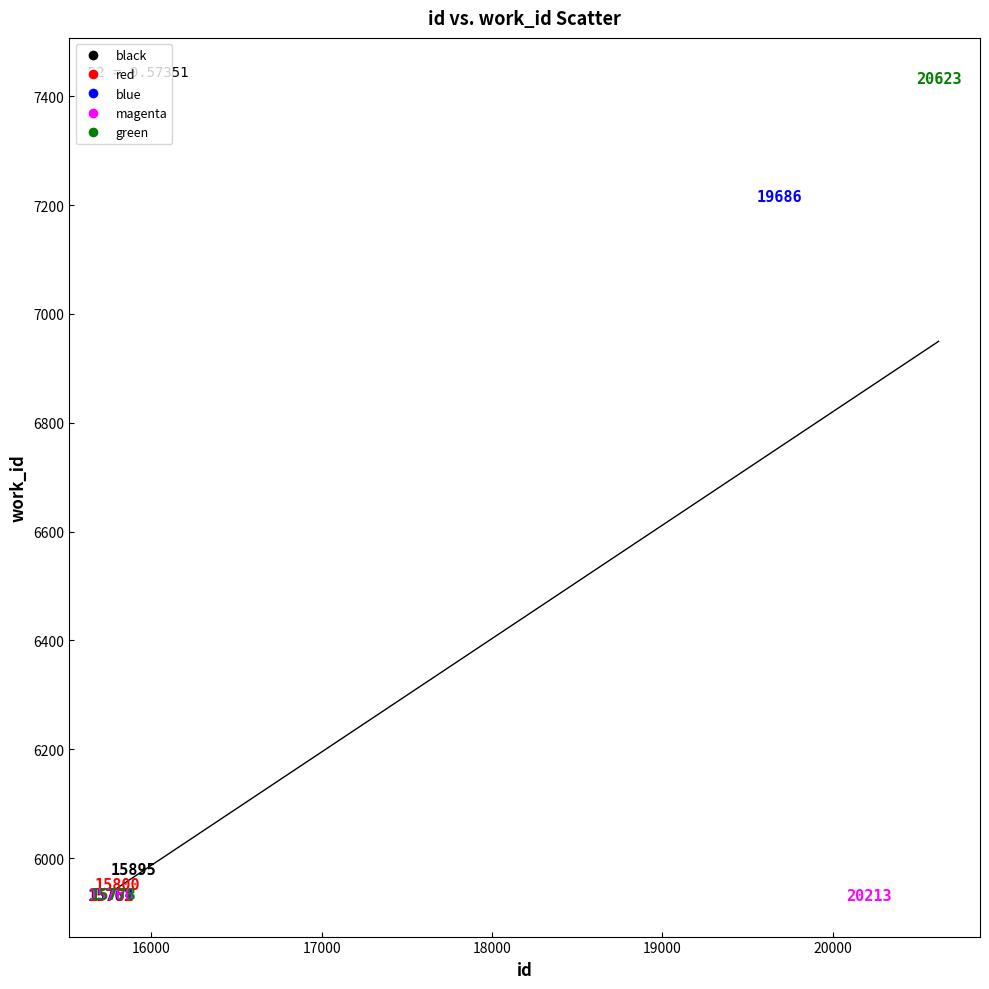

What are all the series names shown in the legend?

black, red, blue, magenta, green